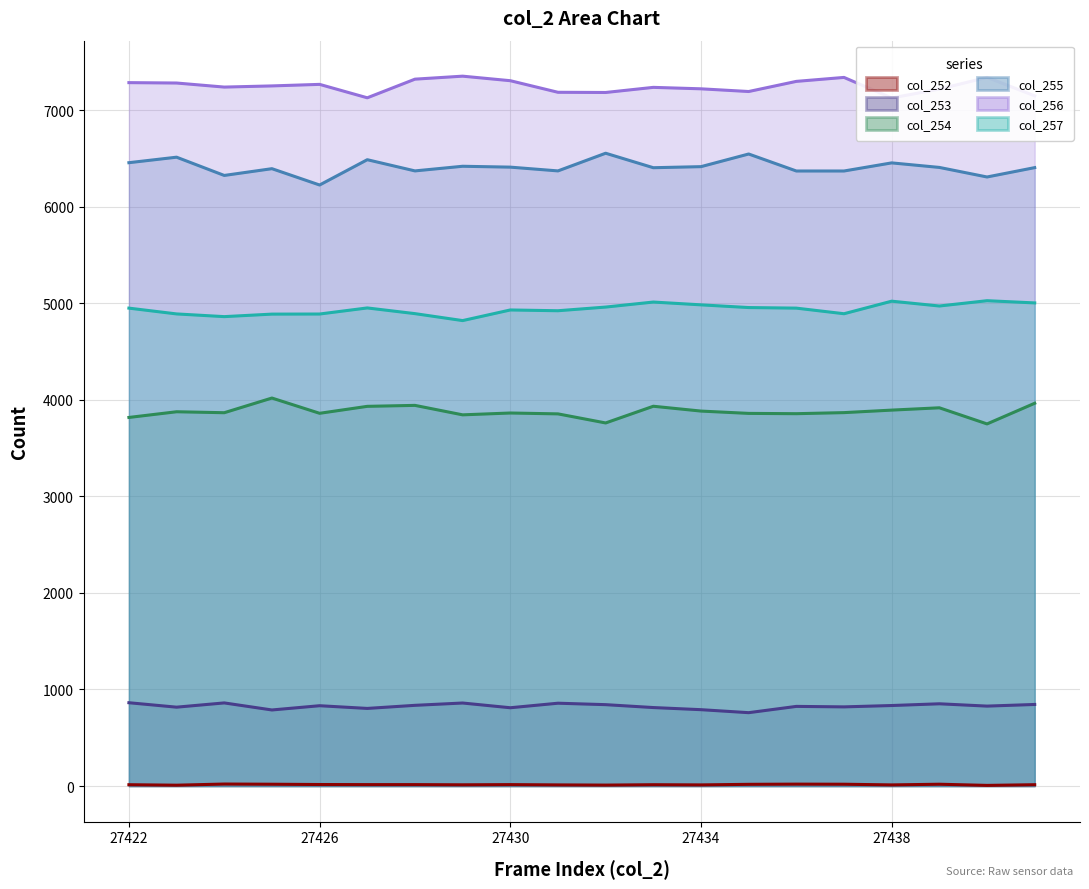

Is the value of col_257 line at 27426 greater than the value of col_256 line at 18?

No